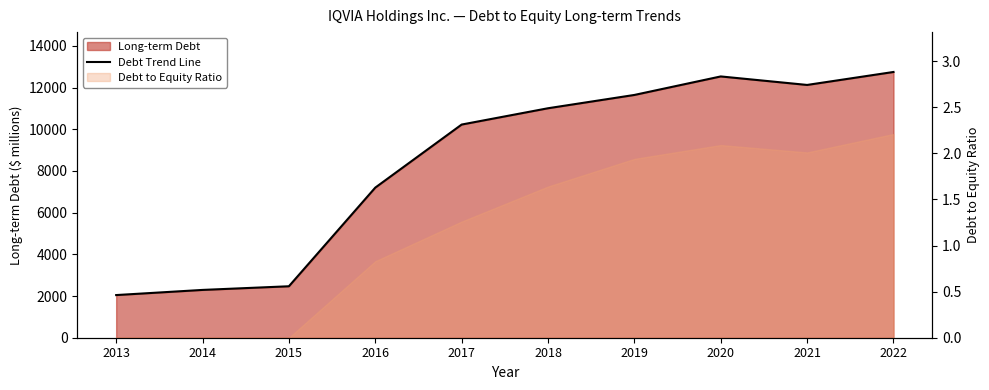

Where is the first local maximum?

2020